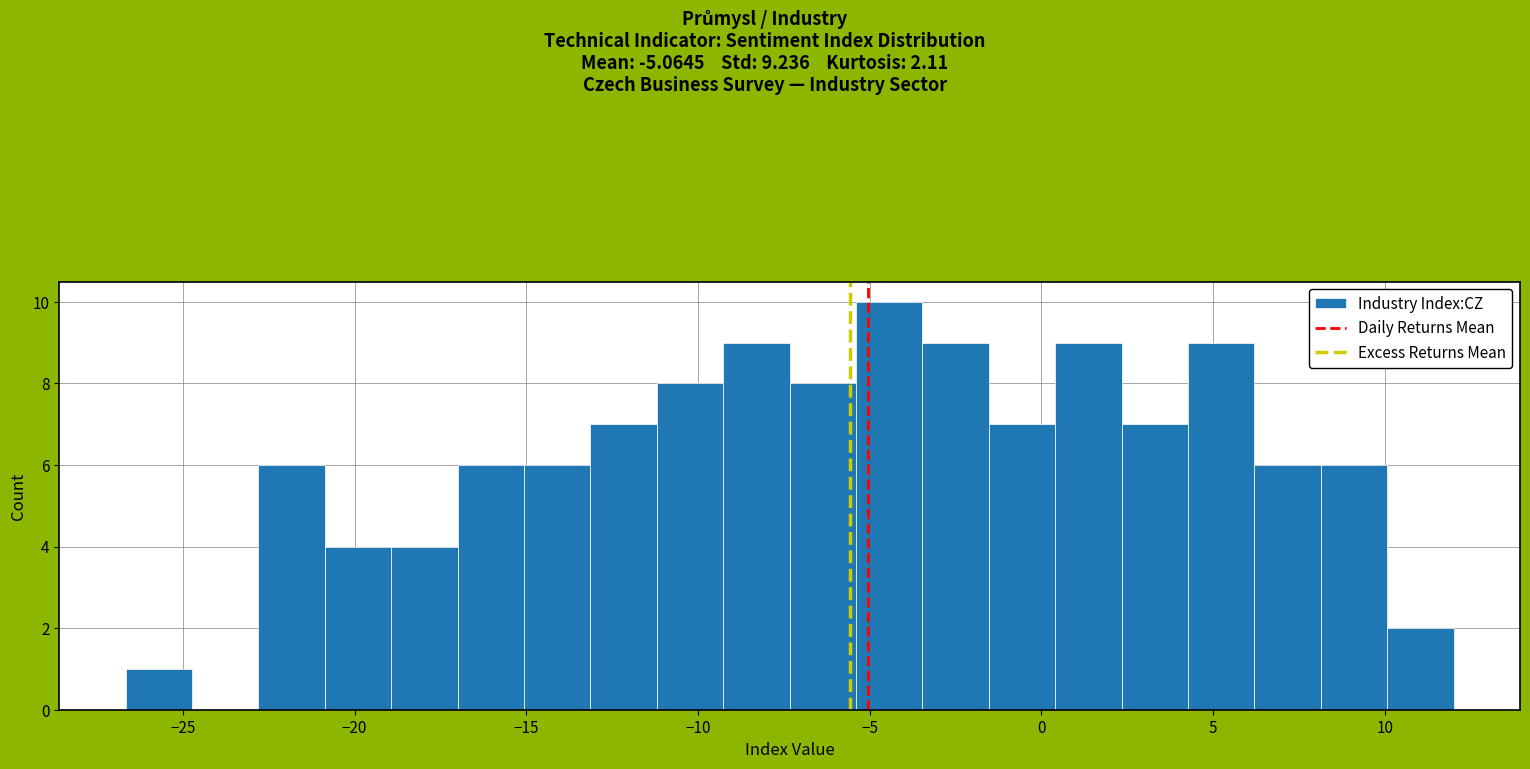

Read against the x-axis, roughly where is the centre of the tallest bar?

-4.5